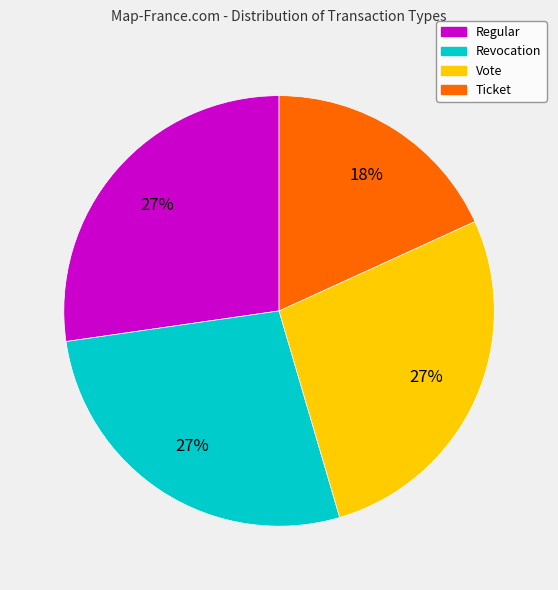

Is the sum of Regular and Ticket greater than half?

No